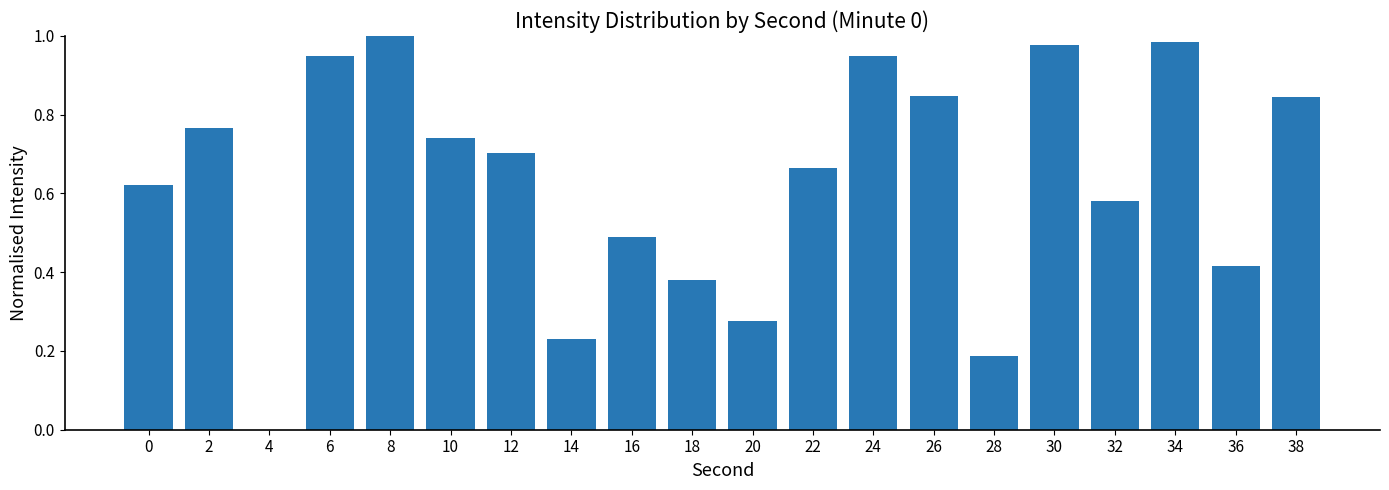

Where is the data nearest to the value 0?

4